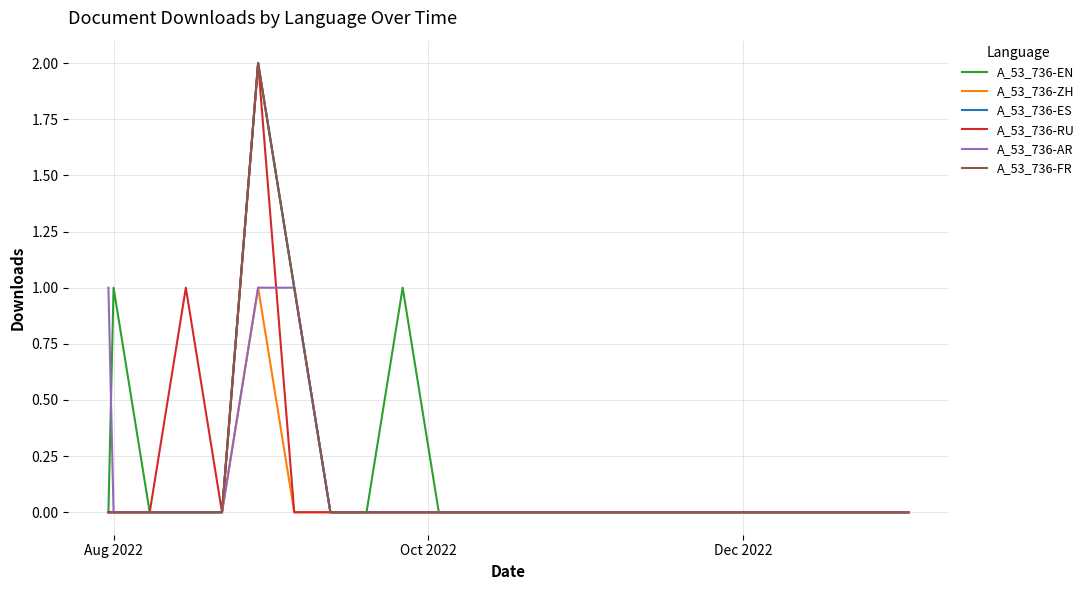

Does the chart have visible grid lines?

Yes